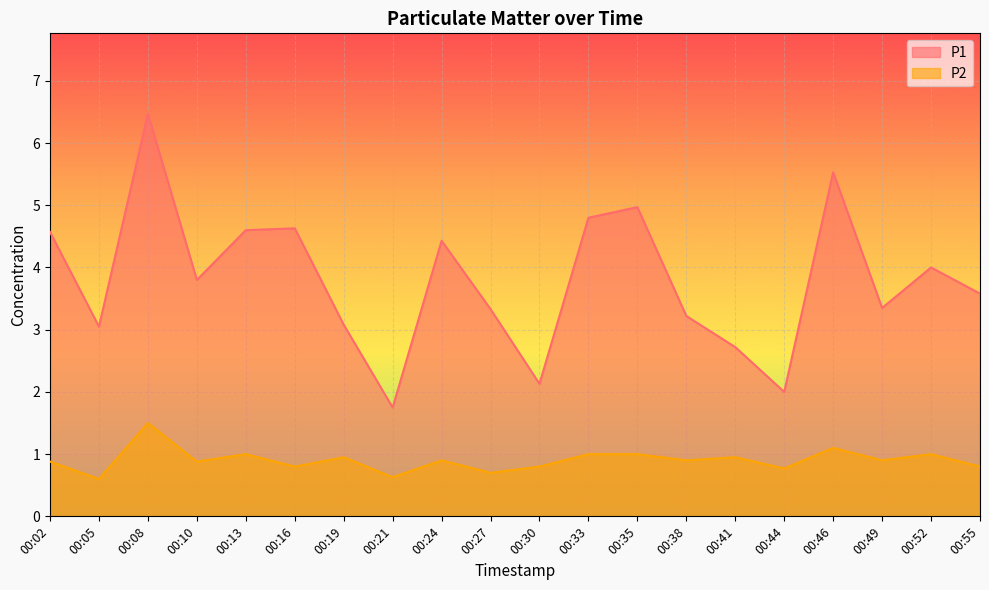

What is the total value across all series at 00:52?

5.0